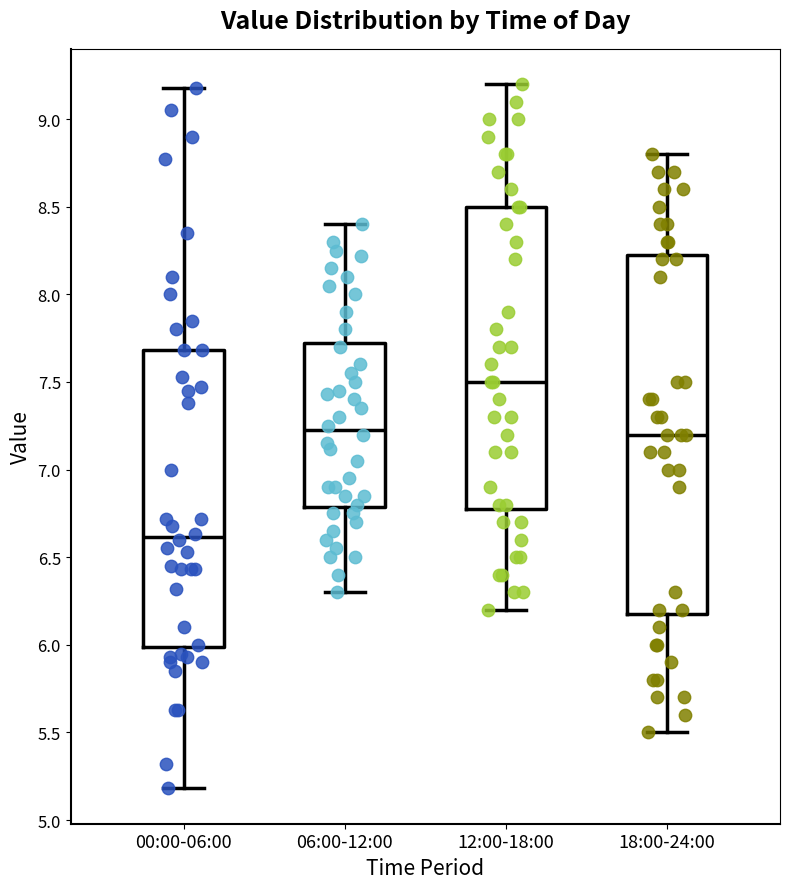

Where is the lower edge of the box for 18:00-24:00 on the y-axis? The values are not printed on the chart, so give them approximately, as read against the axis.

6.20